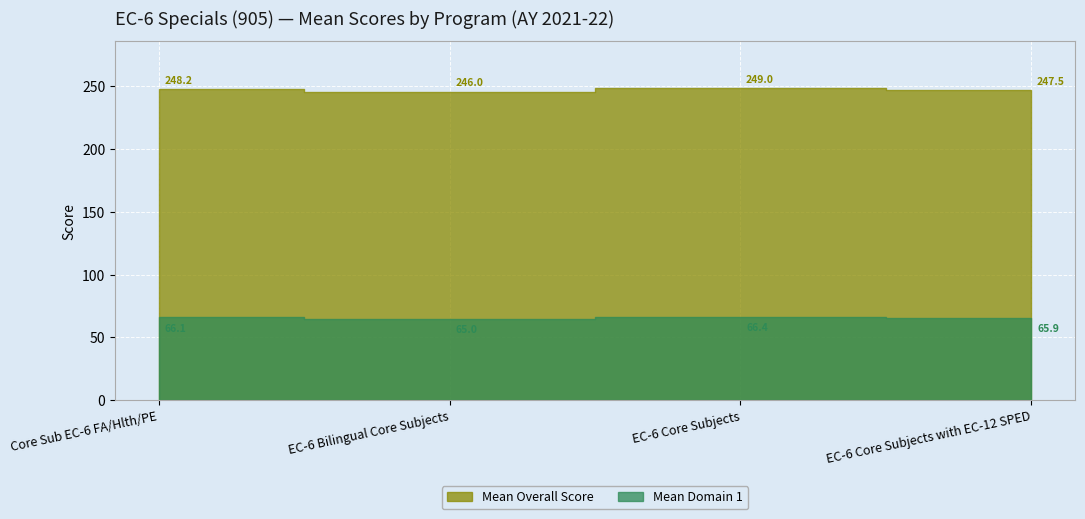

How many values in the Mean Domain 1 series exceed 66?

2